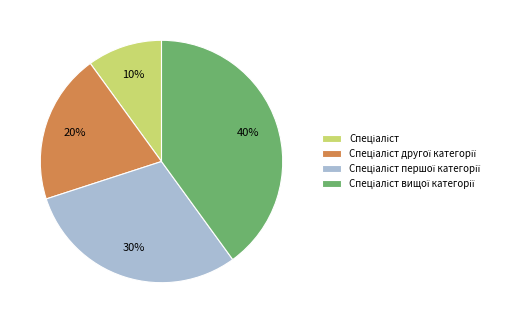

To the nearest percent, what is the average slice percentage?

25%